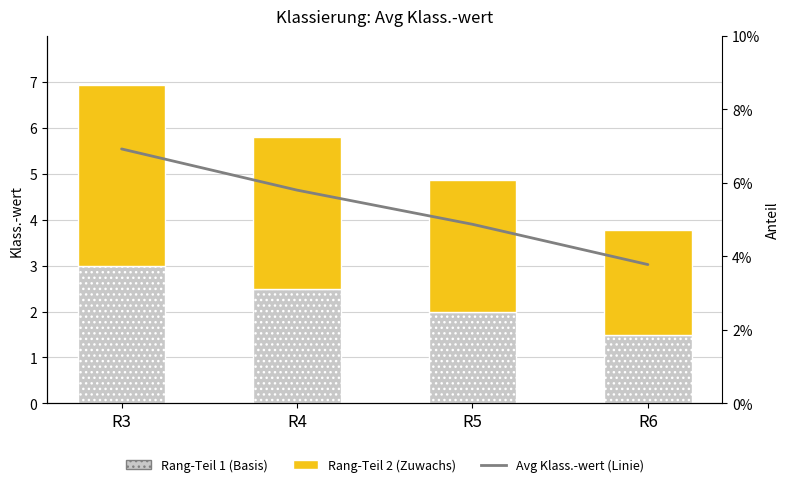

Which series has the widest spread of values?

Avg Klass.-wert (Linie)